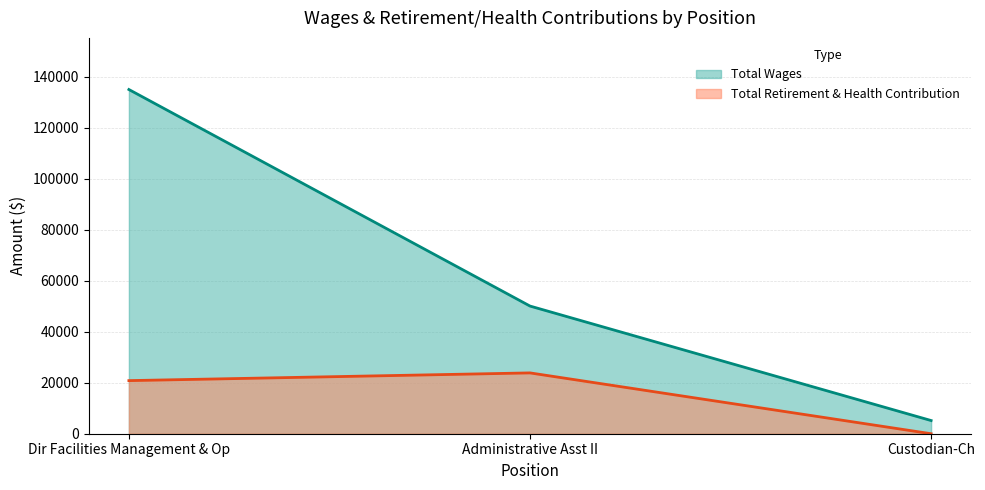

List the labels in order of Total Retirement & Health Contribution value, smallest first.

Custodian-Ch, Dir Facilities Management & Op, Administrative Asst II